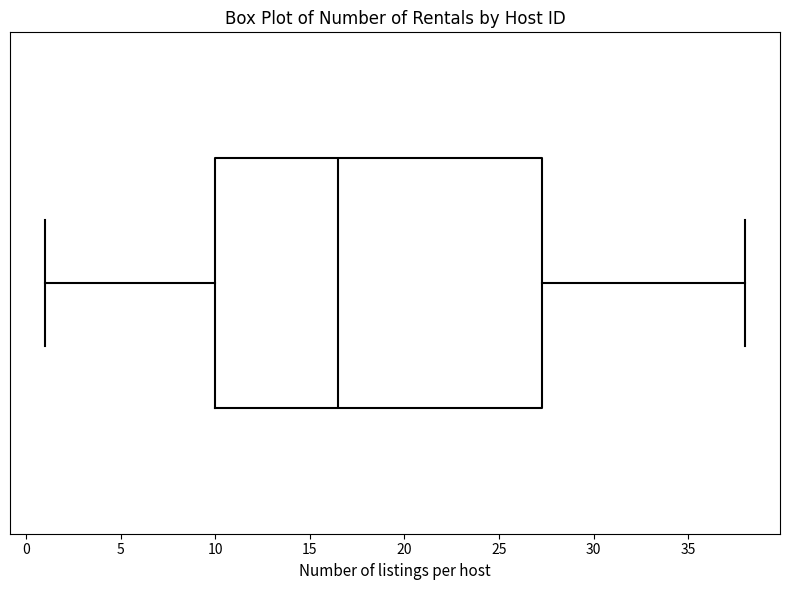

Where is the left edge of the box on the x-axis? The values are not printed on the chart, so give them approximately, as read against the axis.

10.0